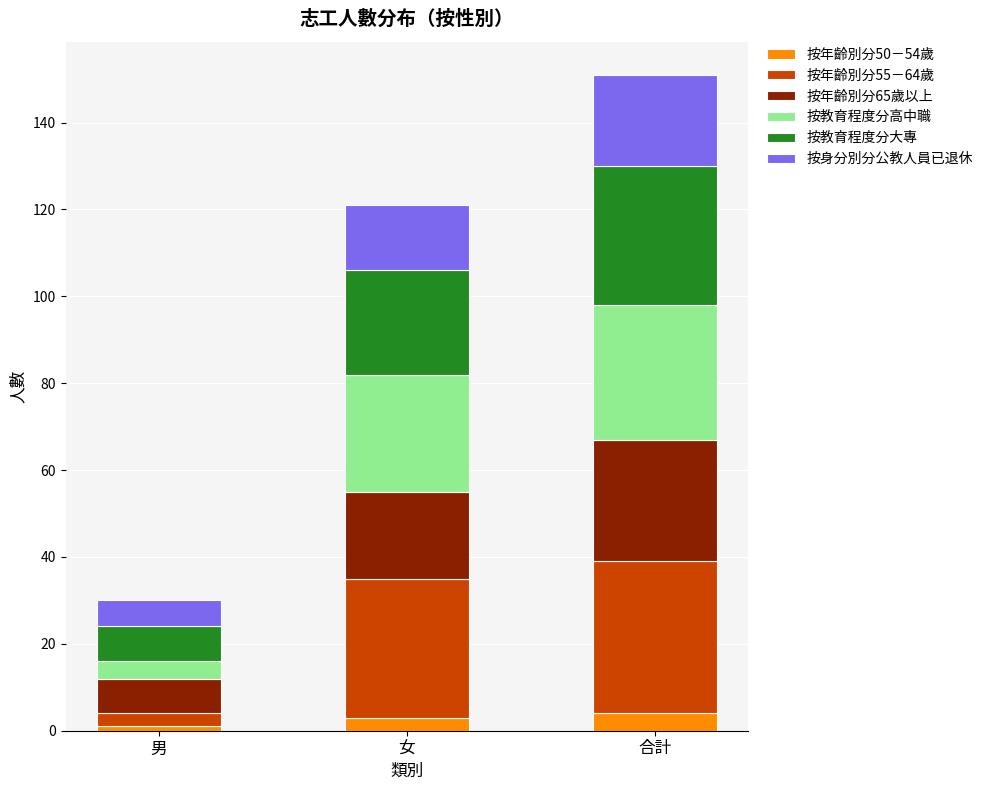

What is the highest value of the 按年齡別分50－54歲 series?

4